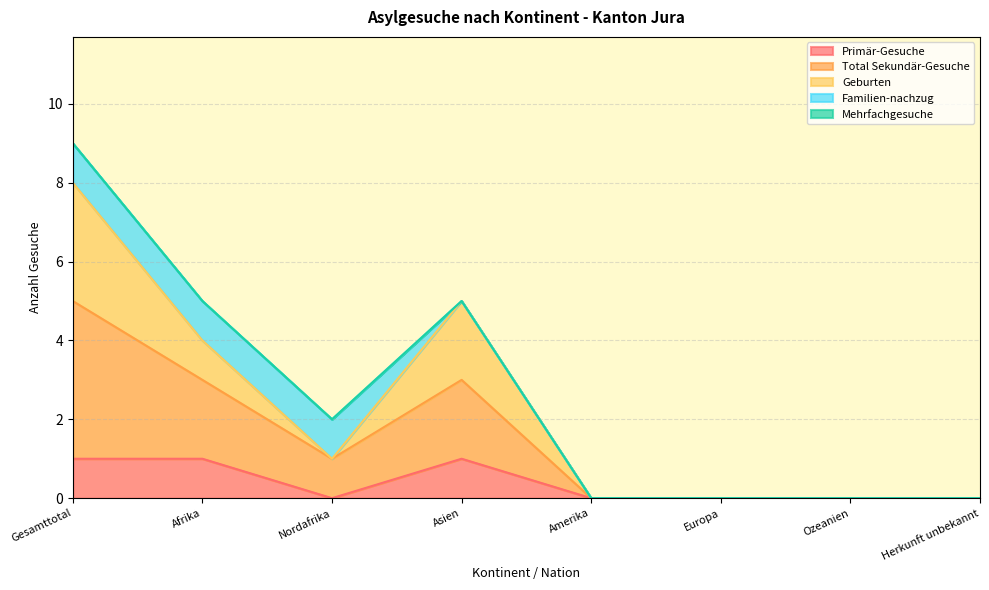

What is the label of the 7th point from the left?

Ozeanien